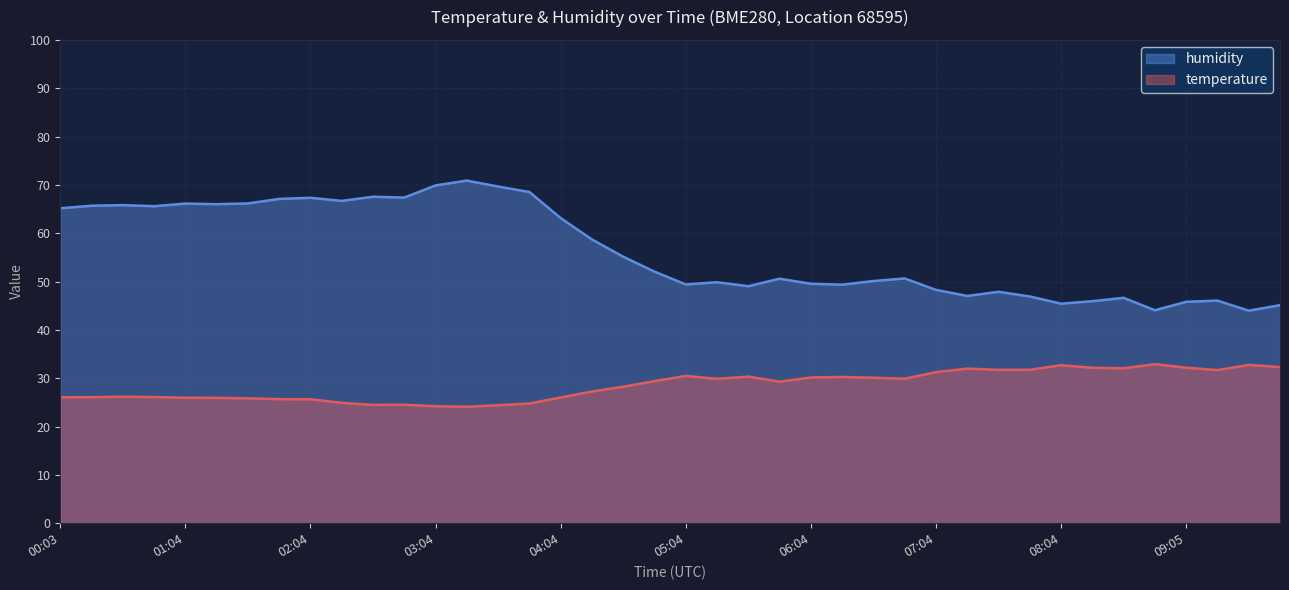

What are all the series names shown in the legend?

humidity, temperature